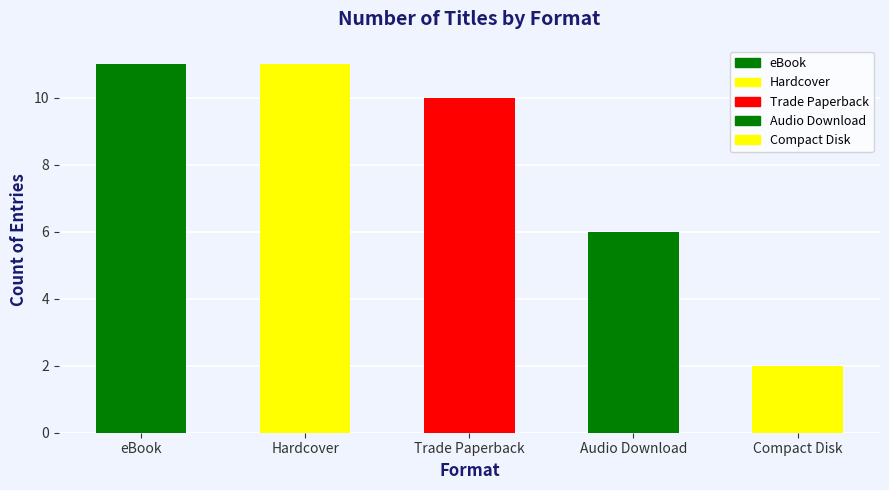

Where does the data first go above 10?

eBook